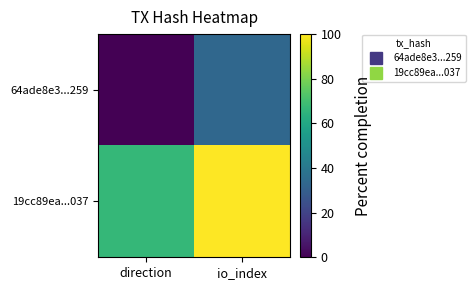

Rank the series at io_index from lowest to highest value.

64ade8e3...259, 19cc89ea...037